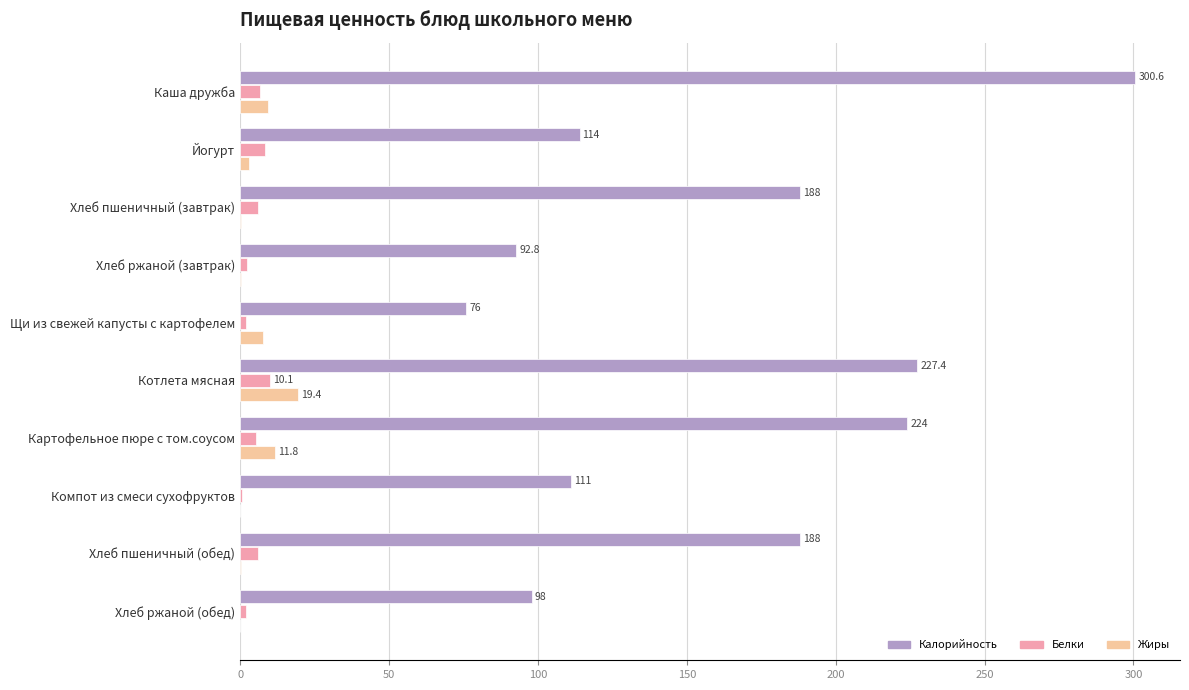

Which series changed the most between Каша дружба and Хлеб пшеничный (обед)?

Калорийность